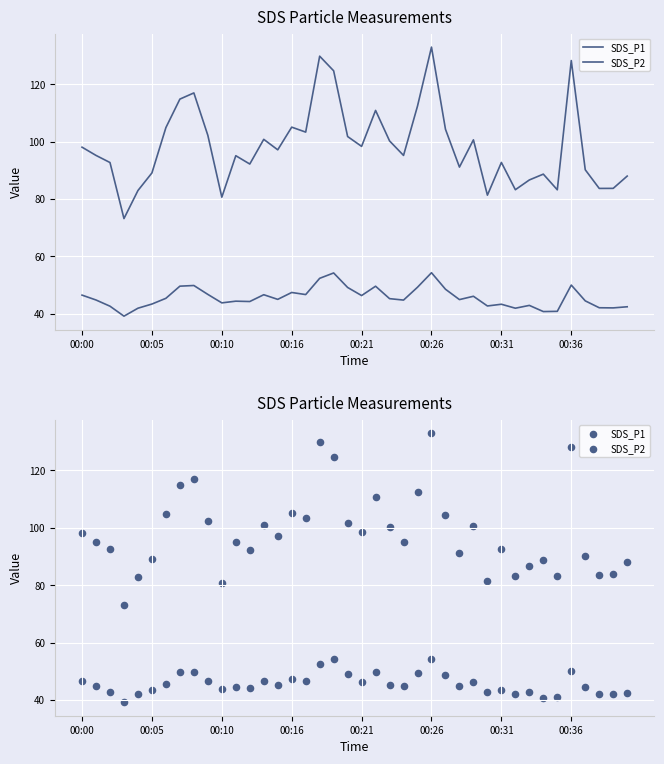

Which series has the largest Y range (max minus min)?

SDS_P1